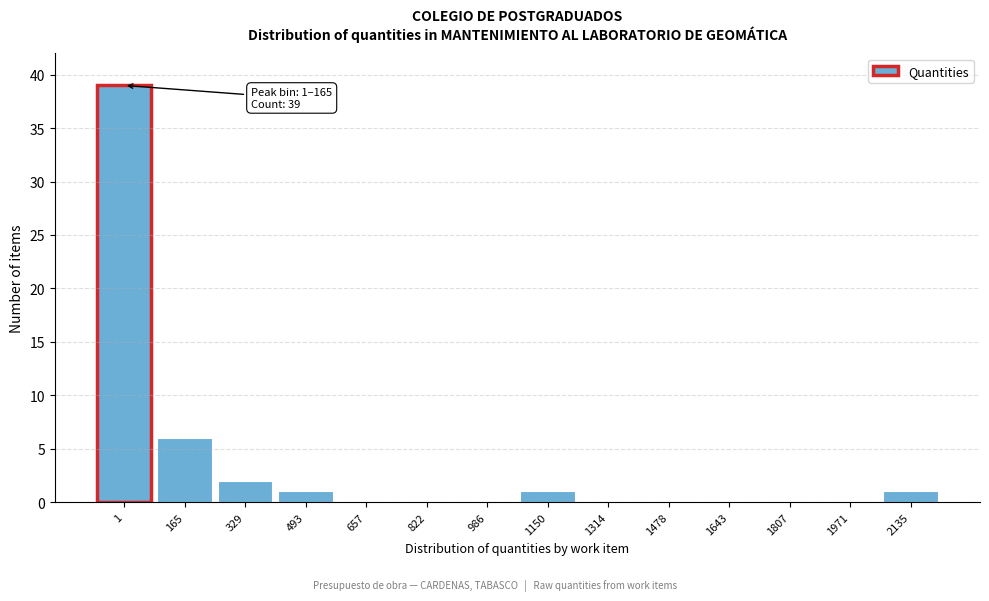

Reading left to right, what are all the values shown in this chart?

1=39	165=6	329=2	493=1	657=0	822=0	986=0	1150=1	1314=0	1478=0	1643=0	1807=0	1971=0	2135=1